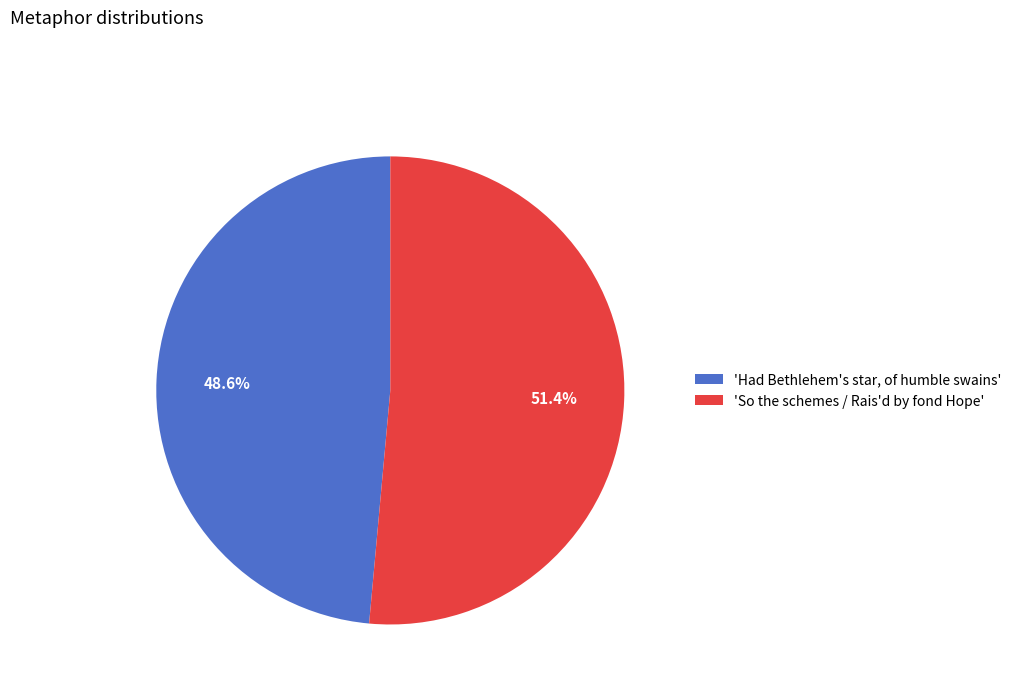

How many slices are in this pie chart?

2